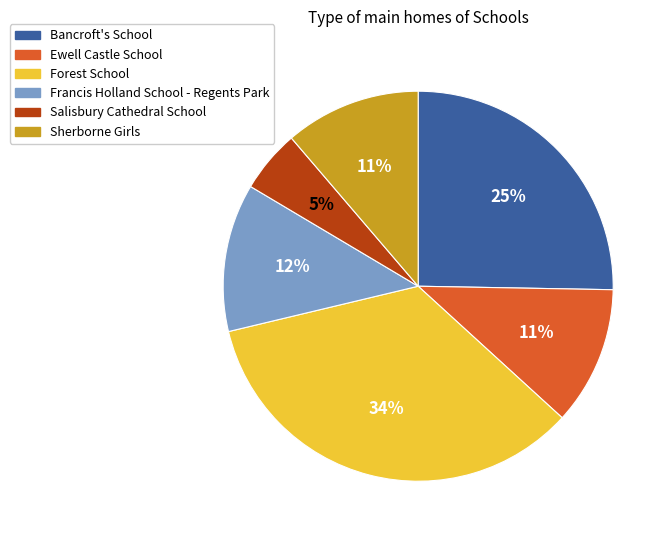

Does any single category account for the majority?

No